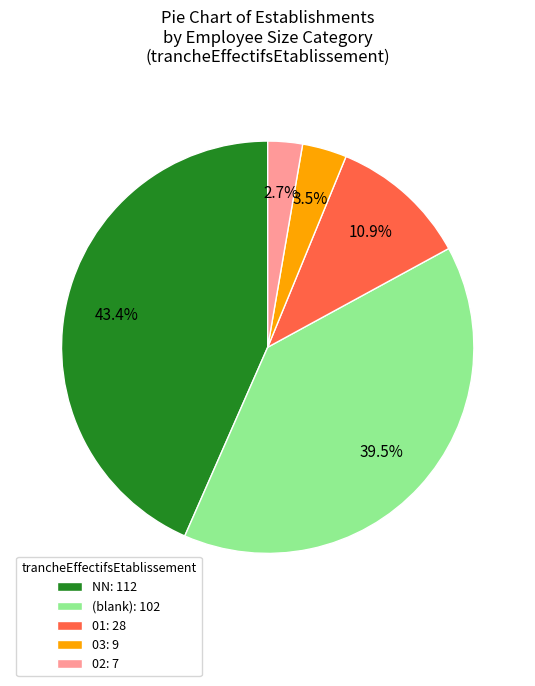

What percentage do 01: 28 and NN: 112 together represent?

54.3%